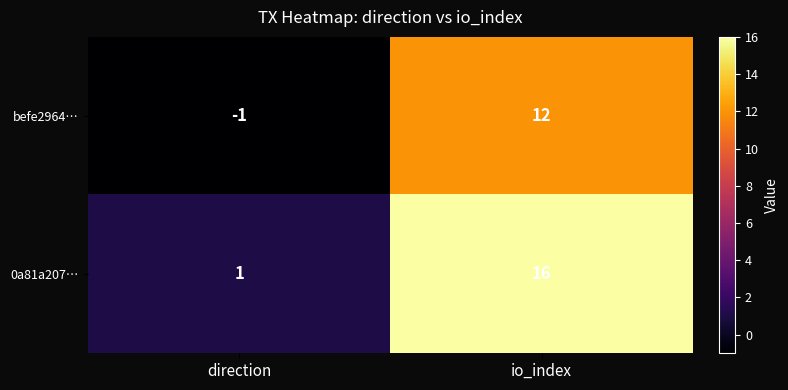

At which label is 0a81a207… closest to 8?

direction